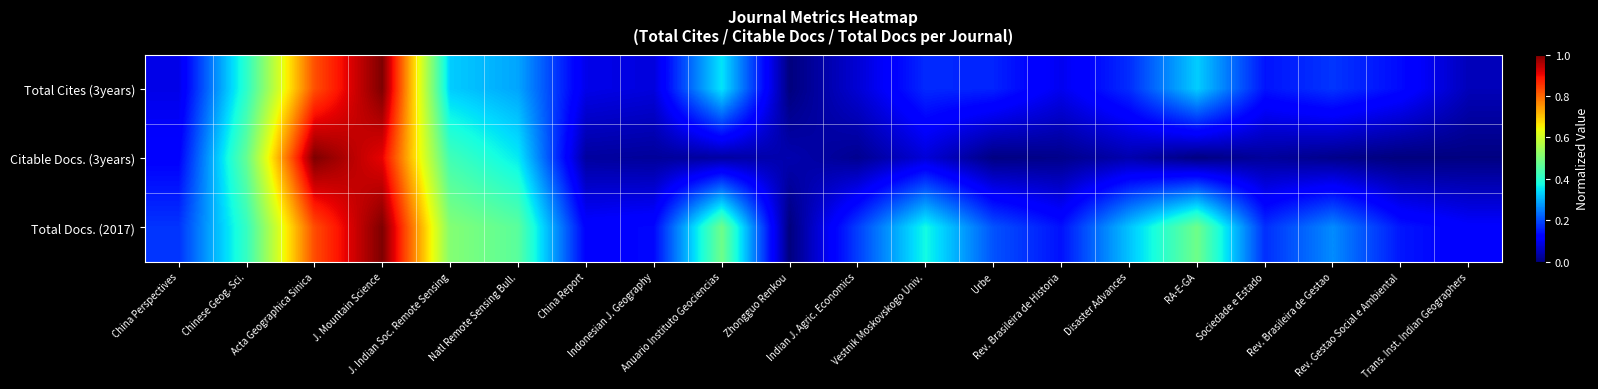

Which series has the largest range (max minus min)?

Total Cites (3years)